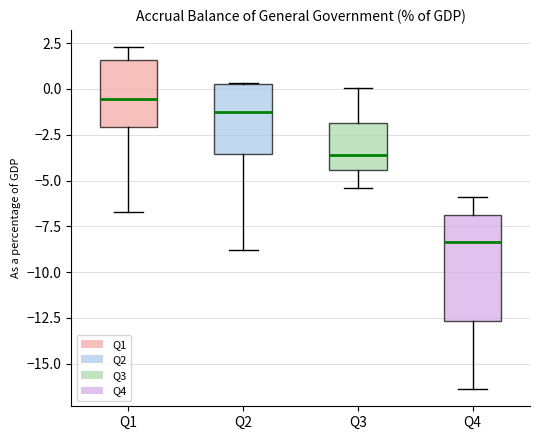

Which box's median line is the lowest?

Q4